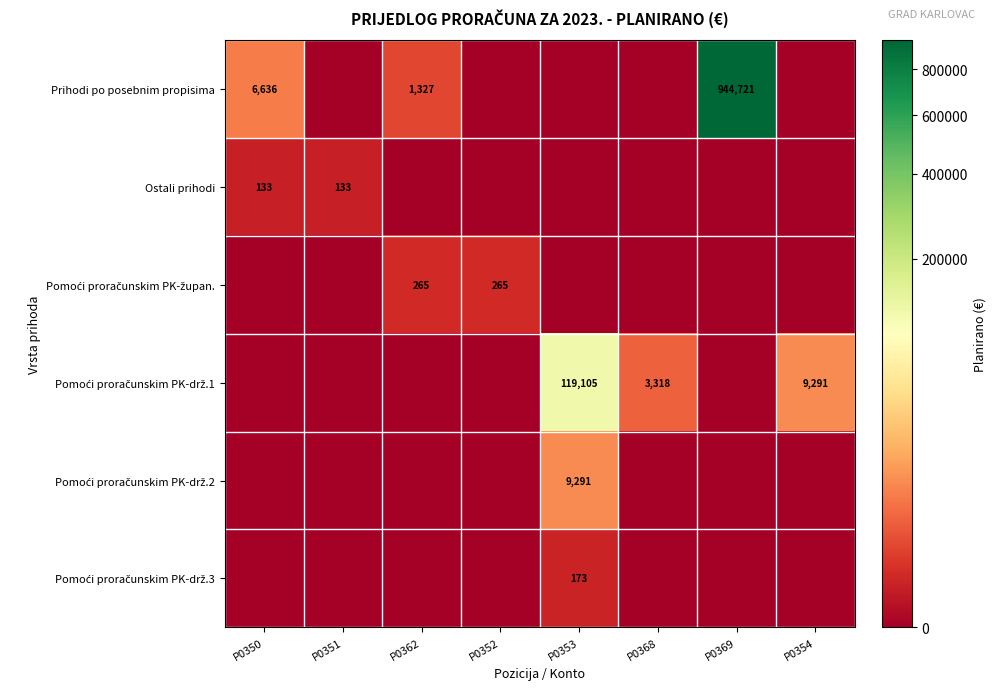

At how many categories does at least one series exceed 533014?

1